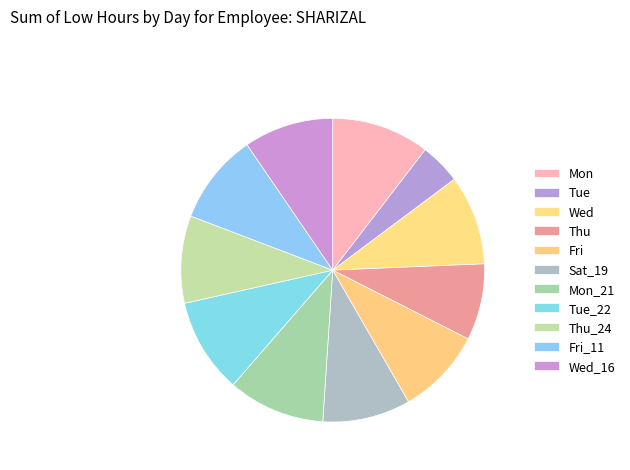

To the nearest percent, what is the average slice percentage?

9%